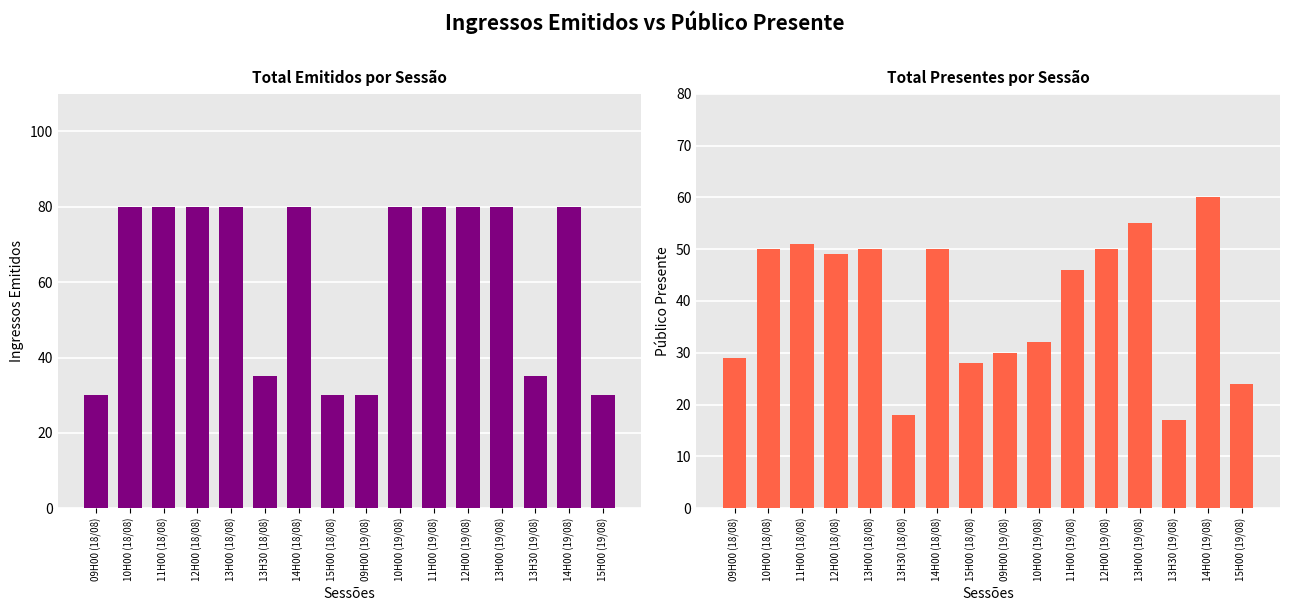

How many bars are there in total?

32